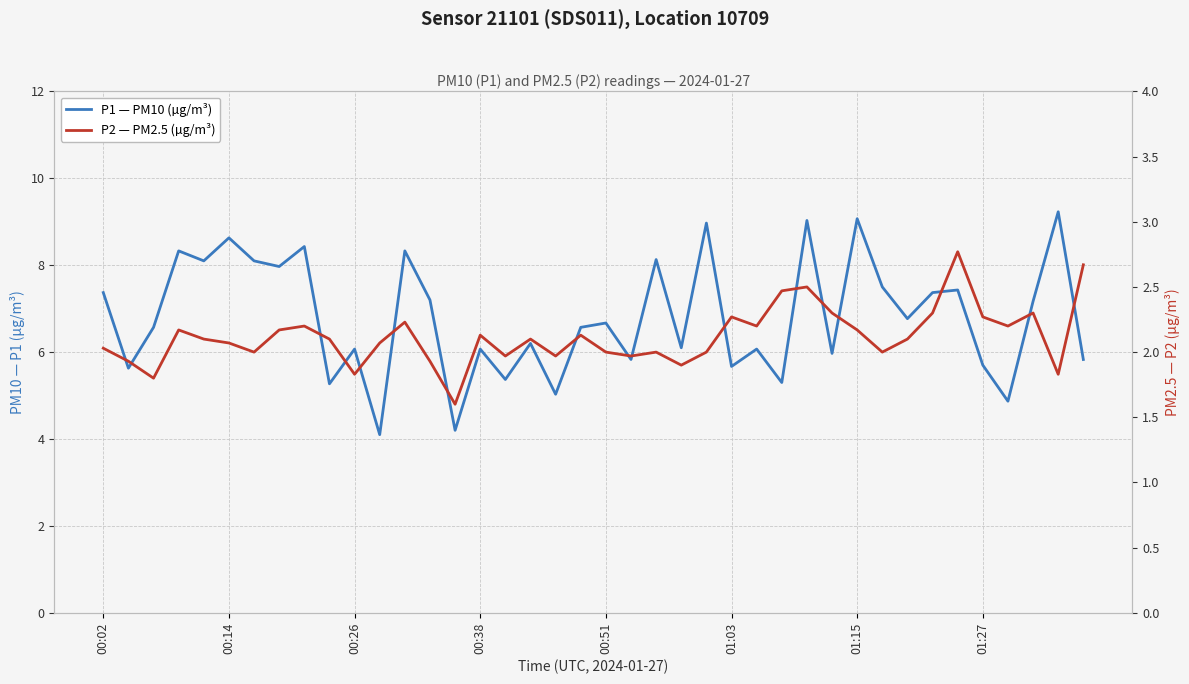

Between 21 and 29, which series saw the biggest shift?

P2 — PM2.5 (µg/m³)